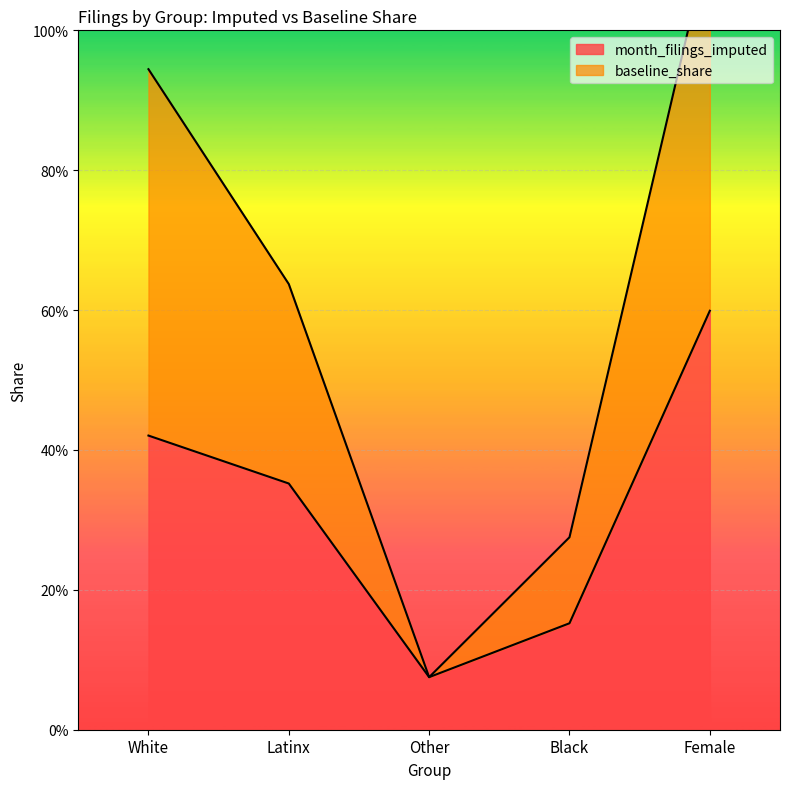

What is the value of the month_filings_imputed point at the 1st from the left?

0.4